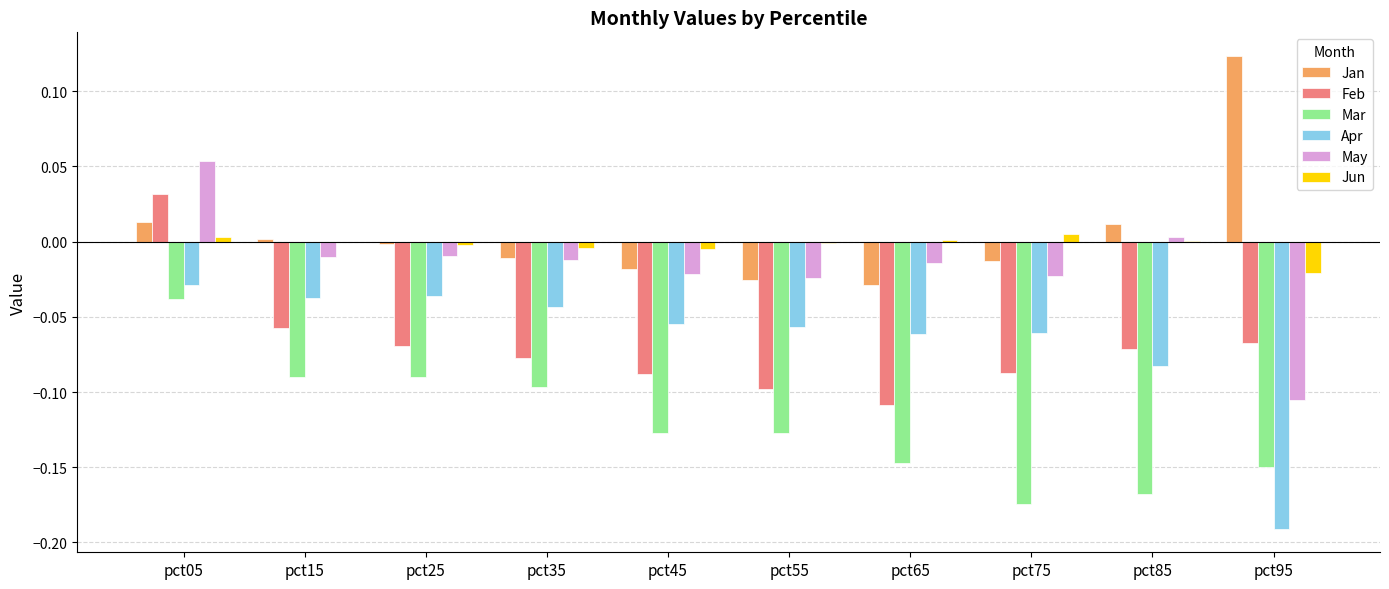

Are the bars grouped side by side (vs. stacked)?

Yes